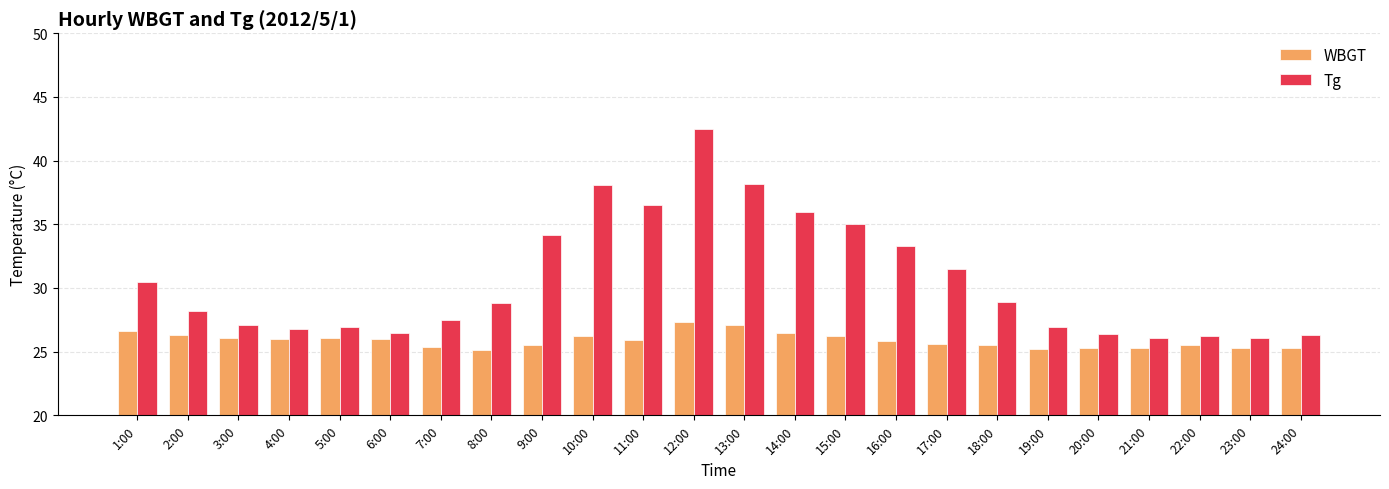

Is it true that Tg equals 11.9 at 20:00?

False